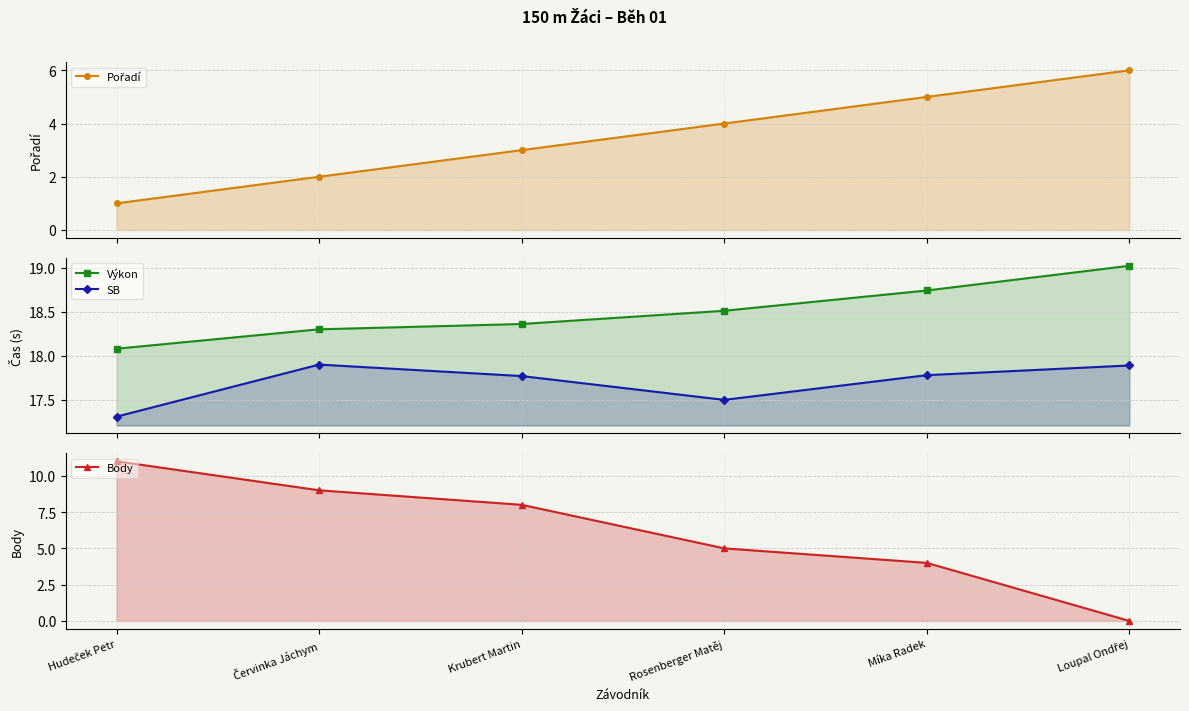

True or false: Pořadí and Výkon intersect in this chart.

False